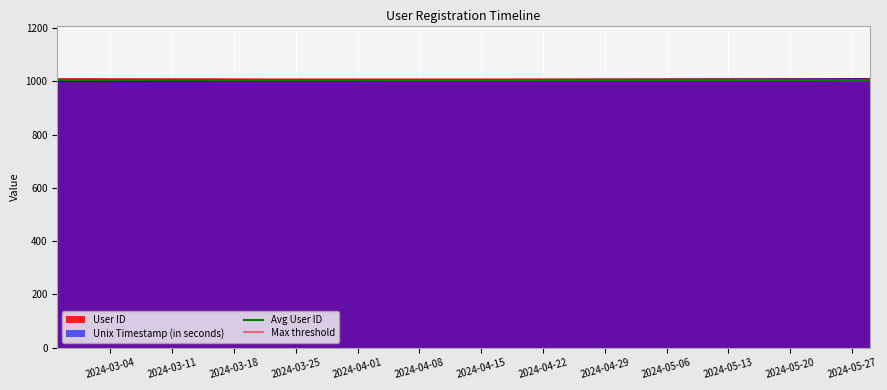

What is the maximum value for Unix Timestamp (in seconds)?

1010.0